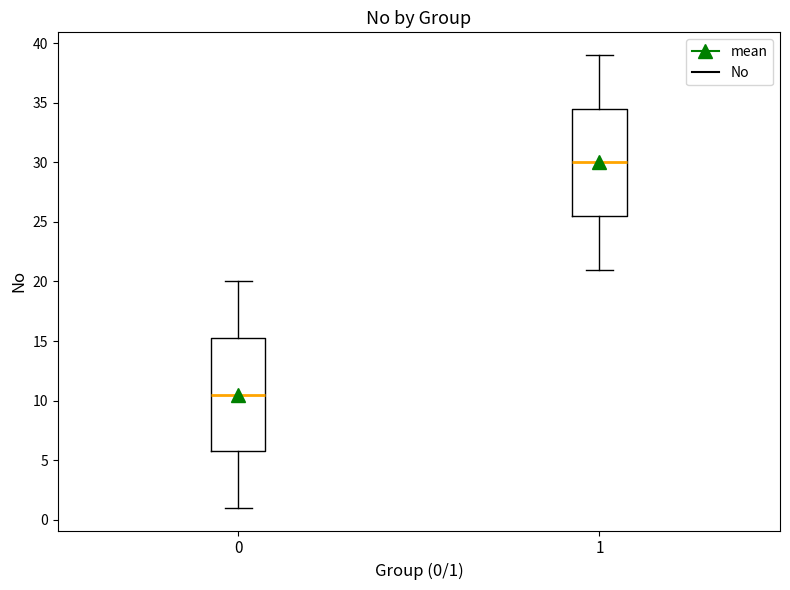

Reading left to right, read every box against the y-axis: the position of its median line, the range the box covers, and the ends of its whiskers. The values are not printed on the chart, so give them approximately, as read against the axis.

0: median 10.5, box 6.0 to 15.5, whiskers 1.0 to 20.0
1: median 30.0, box 25.5 to 34.5, whiskers 21.0 to 39.0